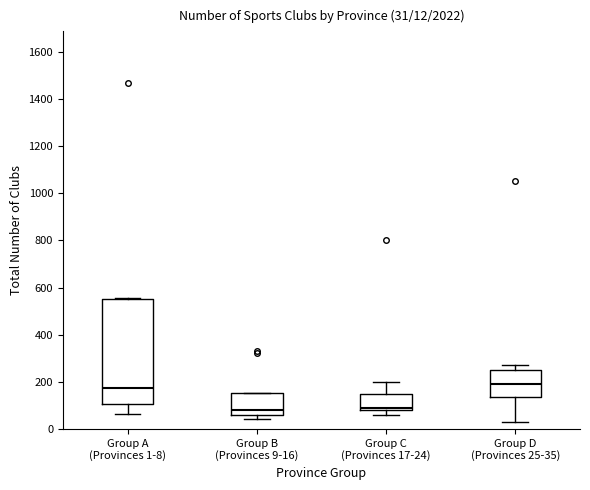

Comparing the boxes themselves (not the whiskers), which one is the tallest?

Group A (Provinces 1-8)